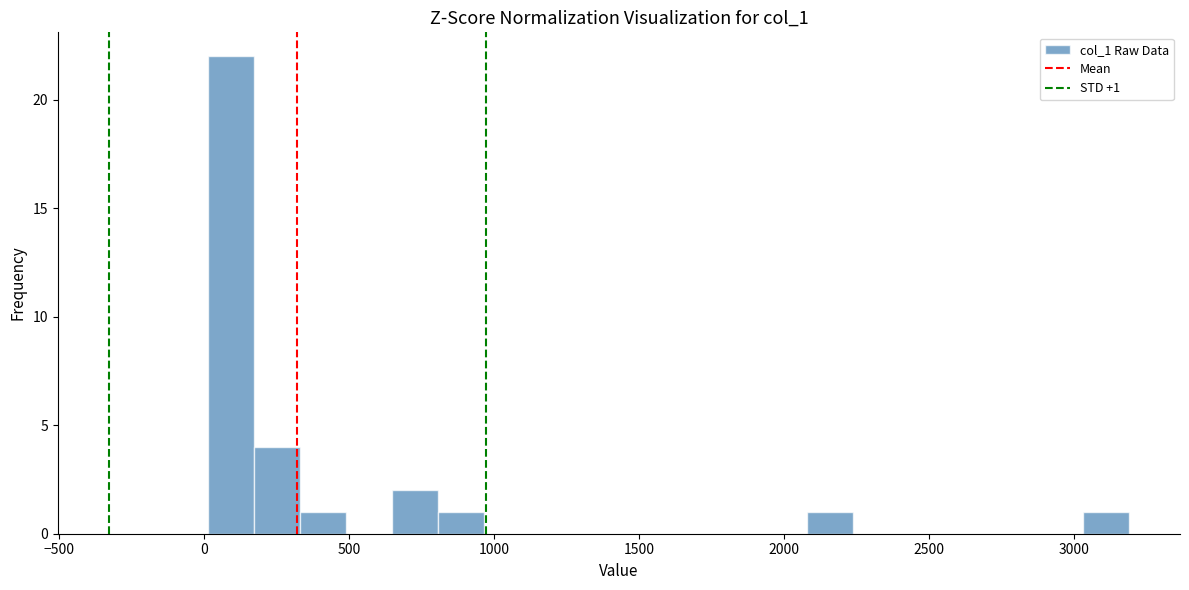

Read against the x-axis, roughly where is the centre of the tallest bar?

100